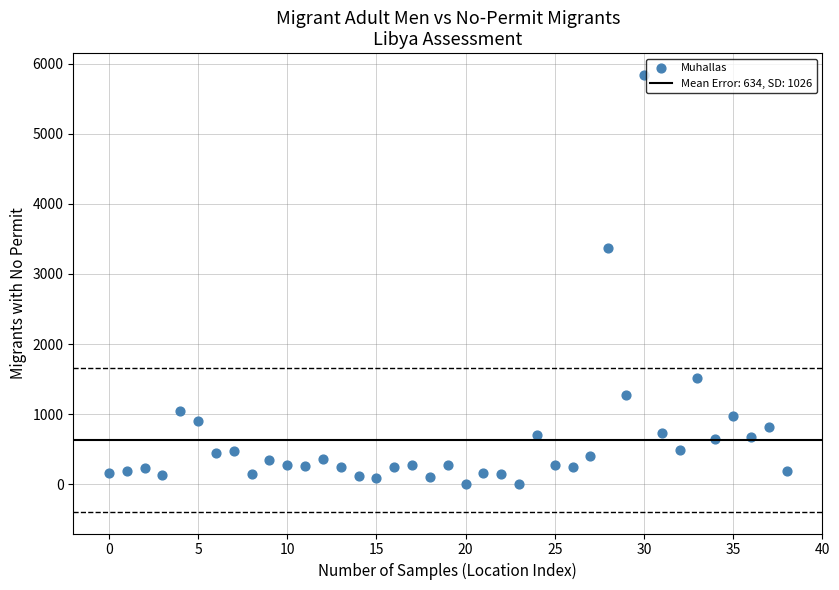

What Y value in the scatter plot is closest to 2920?

3375